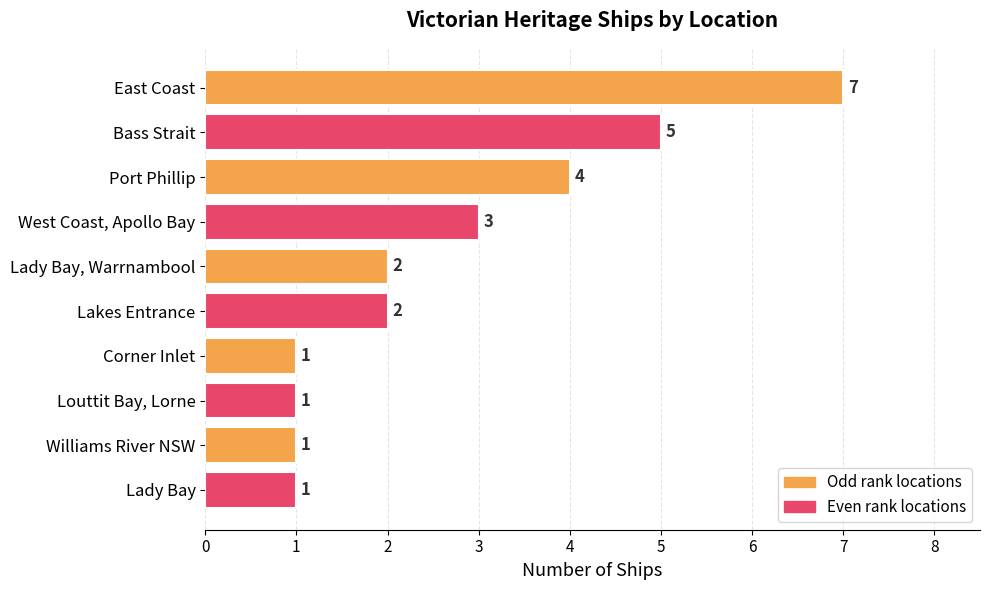

Reading bottom to top, list all the values displayed in this chart.

1	1	1	1	2	2	3	4	5	7